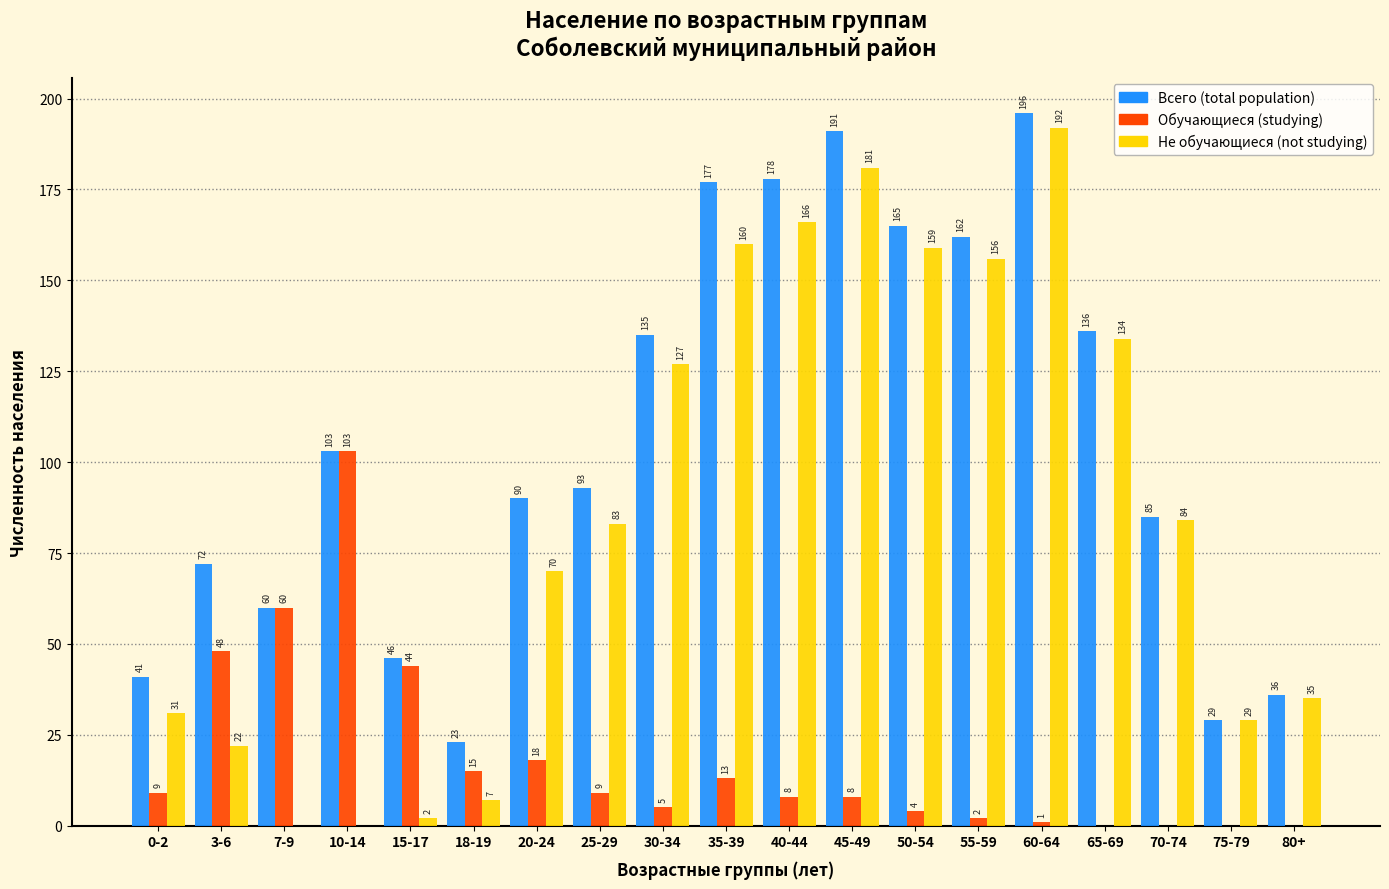

Reading left to right, list all the values displayed in this chart.

Всего (total population): 0-2=41	3-6=72	7-9=60	10-14=103	15-17=46	18-19=23	20-24=90	25-29=93	30-34=135	35-39=177	40-44=178	45-49=191	50-54=165	55-59=162	60-64=196	65-69=136	70-74=85	75-79=29	80+=36
Обучающиеся (studying): 0-2=9	3-6=48	7-9=60	10-14=103	15-17=44	18-19=15	20-24=18	25-29=9	30-34=5	35-39=13	40-44=8	45-49=8	50-54=4	55-59=2	60-64=1	65-69=0	70-74=0	75-79=0	80+=0
Не обучающиеся (not studying): 0-2=31	3-6=22	7-9=0	10-14=0	15-17=2	18-19=7	20-24=70	25-29=83	30-34=127	35-39=160	40-44=166	45-49=181	50-54=159	55-59=156	60-64=192	65-69=134	70-74=84	75-79=29	80+=35